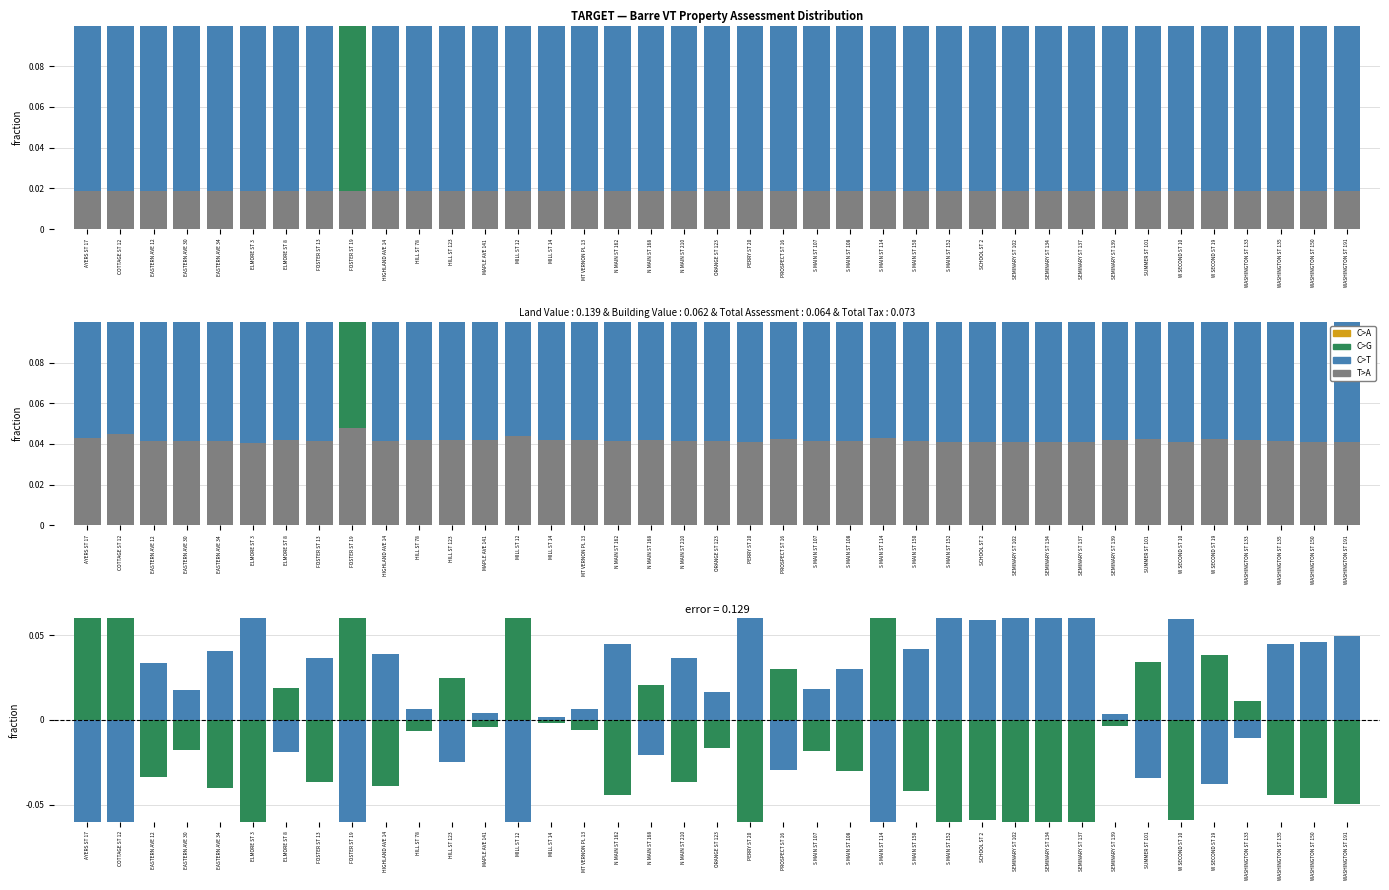

Between SEMINARY ST 137 and S MAIN ST 107, which is larger?

SEMINARY ST 137